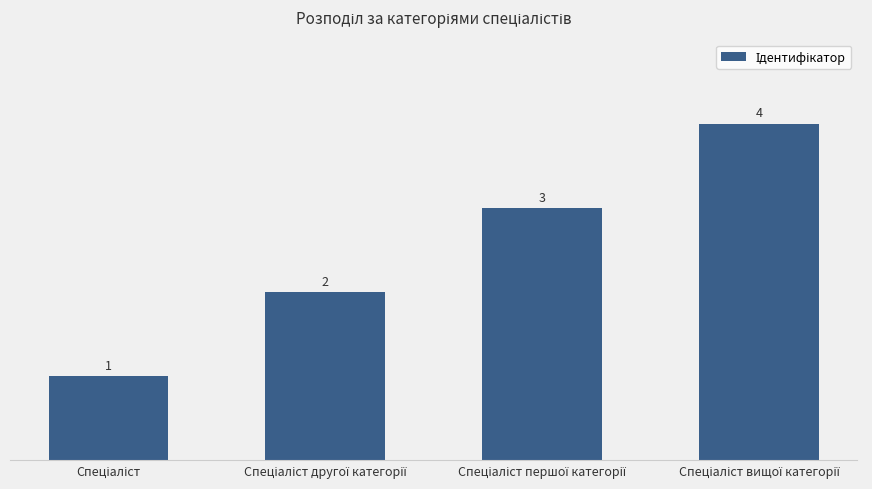

How many categories are shown in the chart?

4